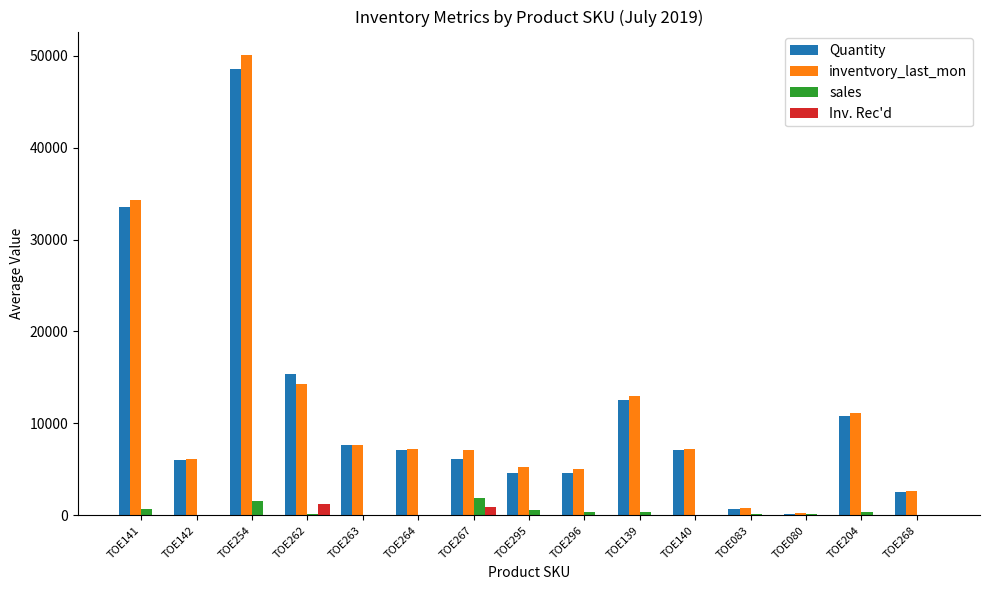

Between TOE140 and TOE268, which series saw the biggest shift?

inventvory_last_mon